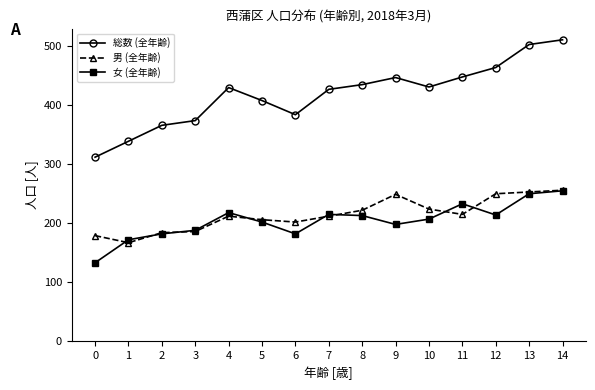

True or false: 総数 (全年齢) and 女 (全年齢) intersect in this chart.

False